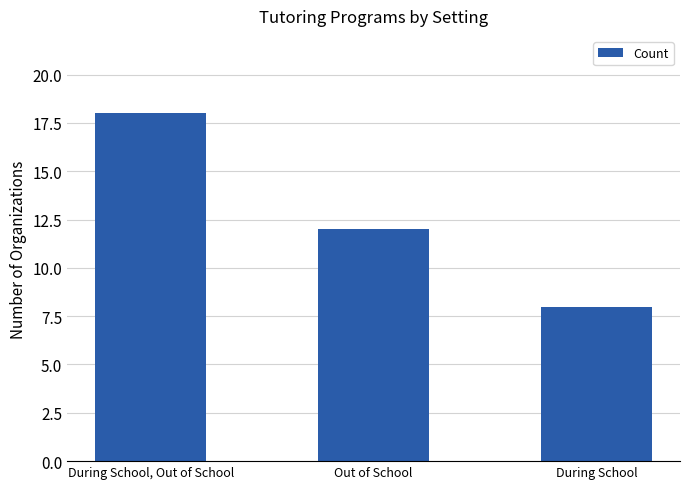

Rank the categories by value from lowest to highest.

During School, Out of School, During School, Out of School